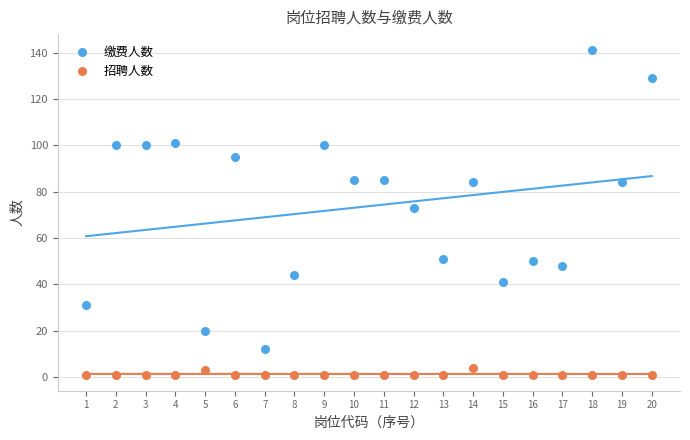

Across all data points, what is the range of Y values (max minus min)?

140